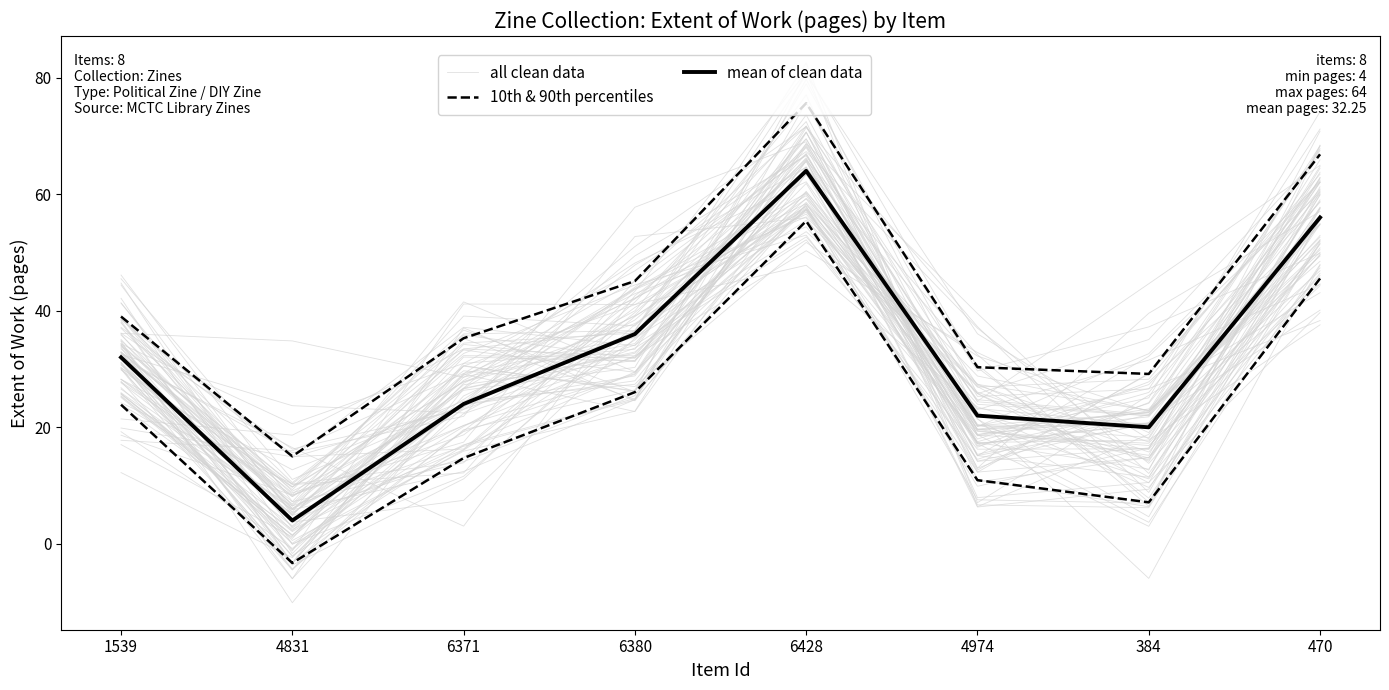

The value of 10th & 90th percentiles at 1539 is 23.9. True or false?

True